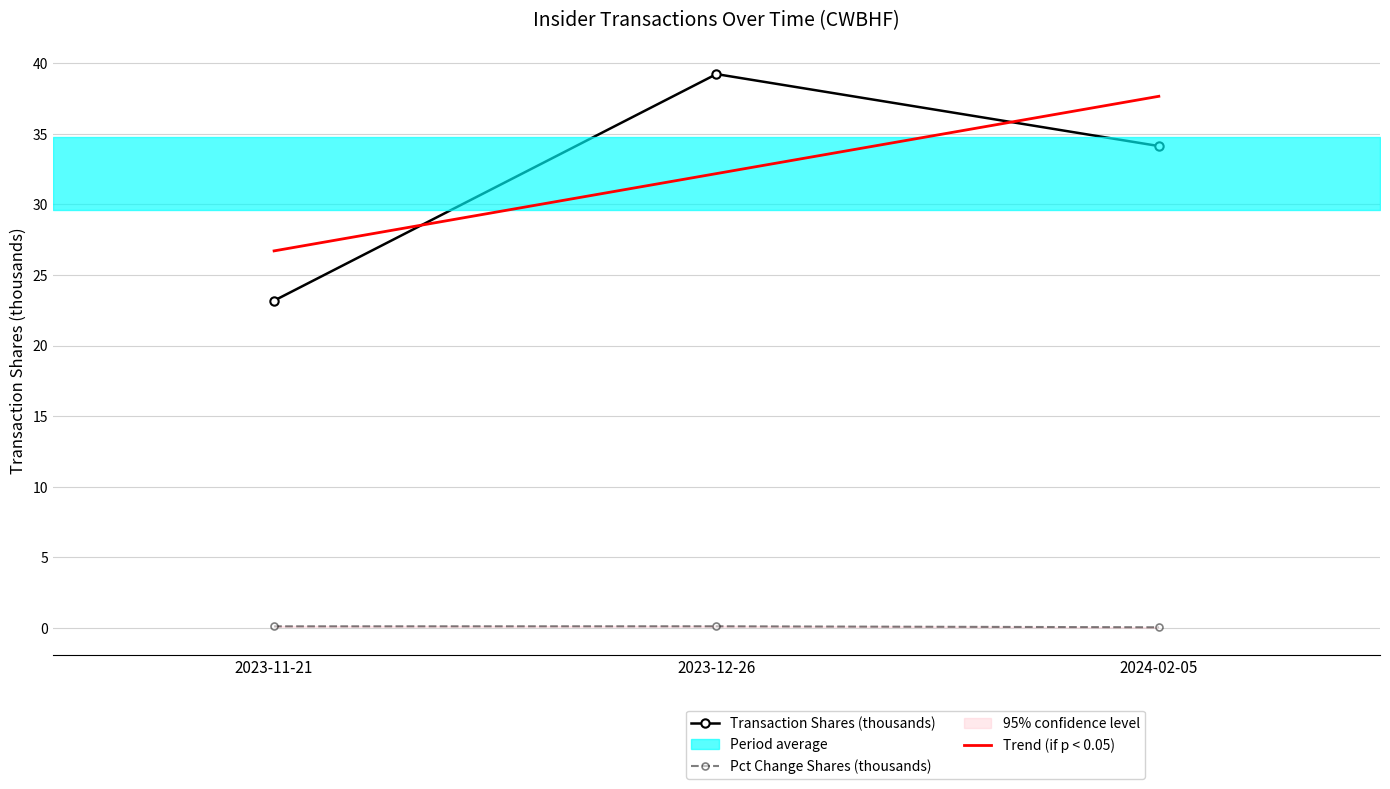

Is it true that Trend (if p < 0.05) equals 32.2 at 2023-12-26?

True